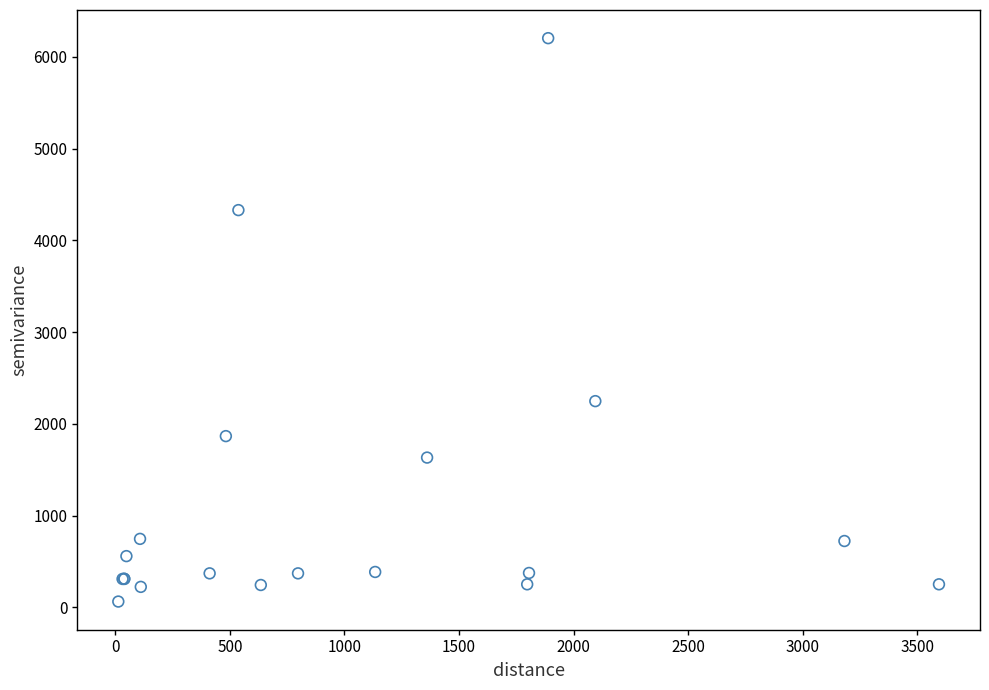

What Y value in the scatter plot is closest to 3133?

2247.8